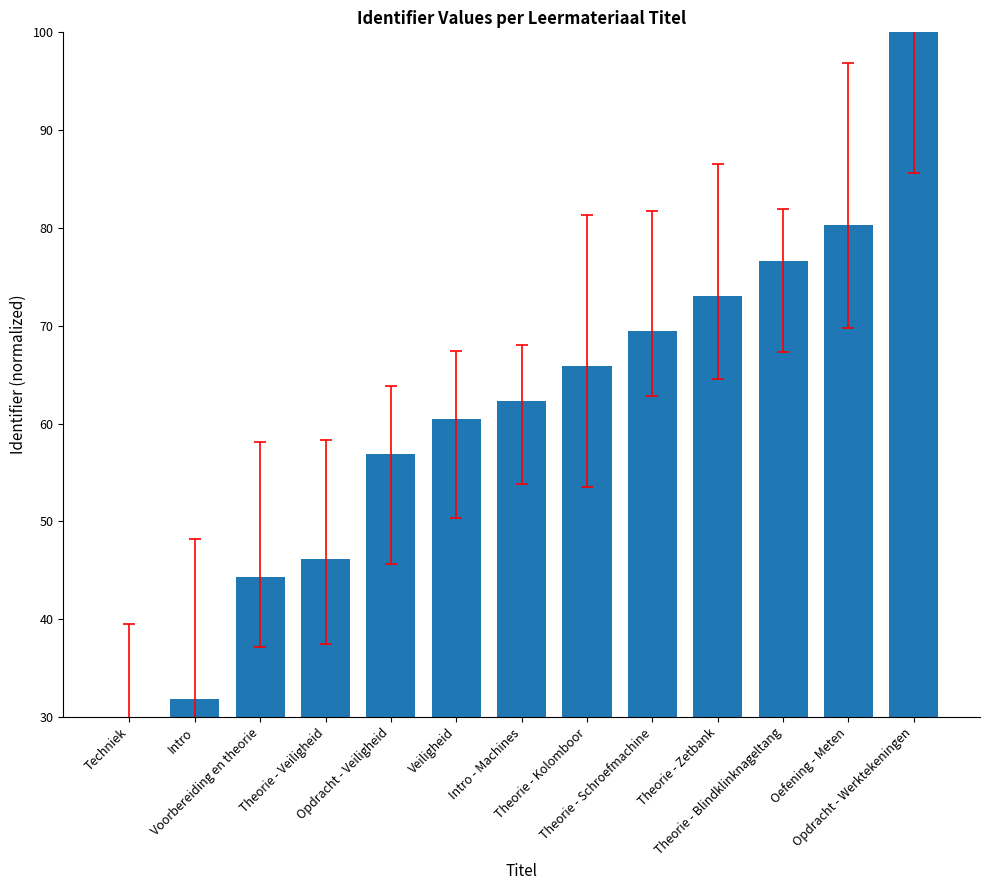

True or false: the data shows 73.1 at Theorie - Zetbank.

True